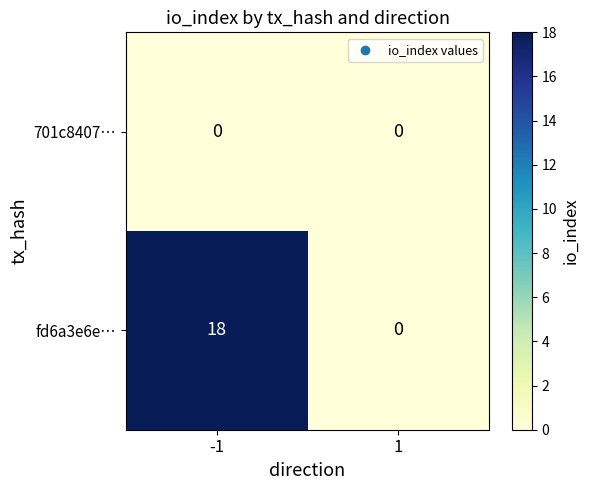

Which series has the largest total across all categories?

fd6a3e6e…